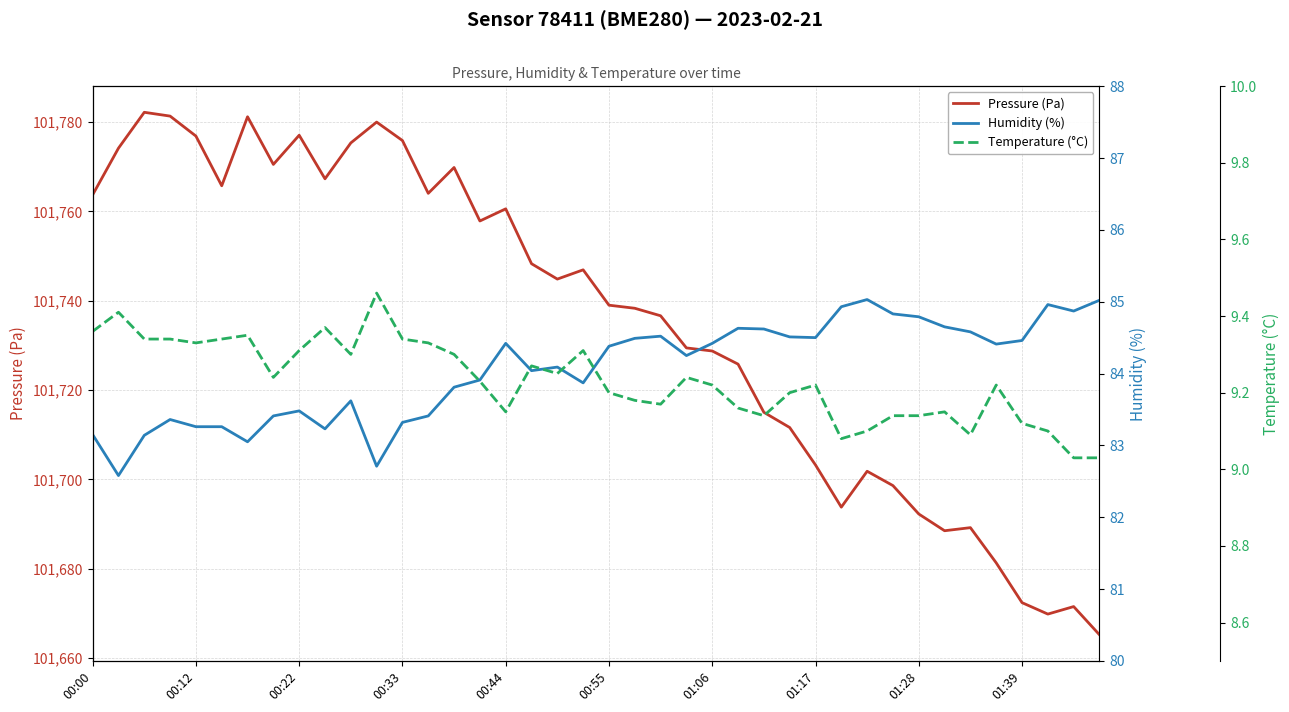

Is it true that Pressure (Pa) equals 101760.6 at 00:44?

True